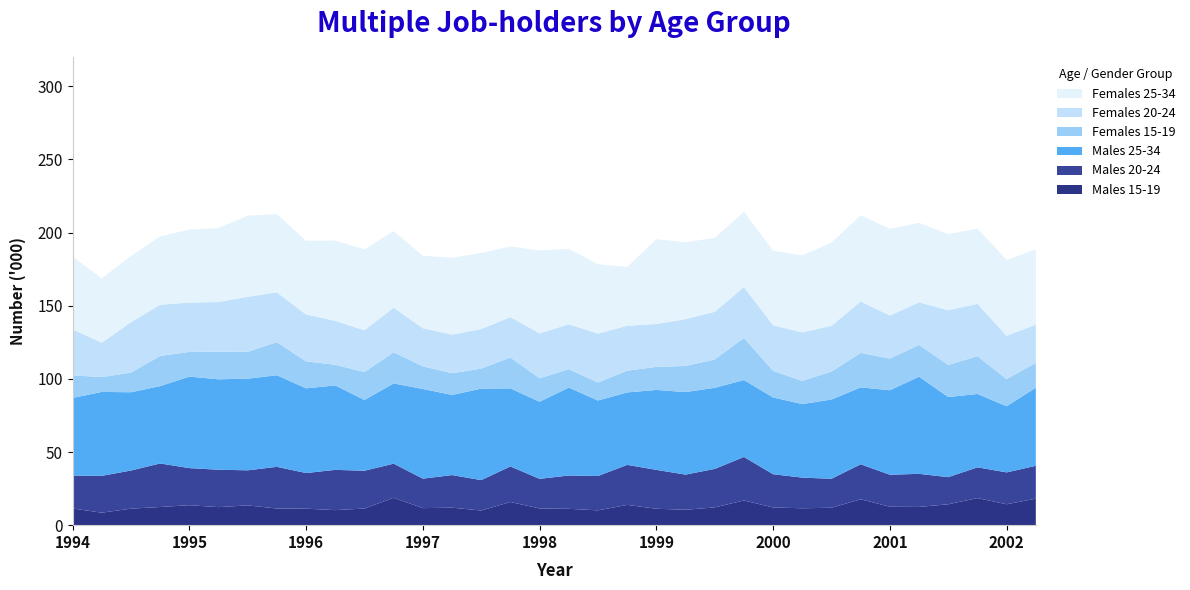

Reading left to right, extract all data points from this chart.

Males 15-19: 11.4	8.5	11.3	12.4	13.6	12.3	13.5	11.4	11.3	10.3	11.4	18.7	11.7	12.0	10.0	15.8	11.4	11.2	10.1	13.9	11.2	10.5	12.2	16.9	12.1	11.5	11.9	17.7	12.6	12.5	14.3	18.5	14.3	18.1
Males 20-24: 22.5	25.2	26.1	29.8	25.4	25.6	24.0	28.5	24.3	27.5	25.8	23.3	20.1	22.3	20.8	24.3	20.2	22.8	23.5	27.4	26.6	24.0	26.3	29.7	22.7	20.9	19.8	23.9	21.9	22.6	18.5	21.0	21.8	22.4
Males 25-34: 53.1	57.4	53.5	52.9	62.5	61.8	62.6	62.6	57.9	57.7	48.4	54.9	61.3	54.8	62.5	53.4	52.7	60.1	51.6	49.5	54.6	56.4	55.4	52.6	52.5	50.3	54.2	52.5	57.8	66.4	54.8	50.1	45.2	53.4
Females 15-19: 15.4	10.1	13.4	20.6	16.9	18.9	18.4	22.6	18.4	14.1	19.1	21.3	15.5	14.9	13.7	21.1	16.0	12.6	12.3	14.9	15.8	17.8	19.4	28.7	18.2	15.8	19.2	23.6	21.6	21.8	21.9	25.8	18.5	16.9
Females 20-24: 31.4	23.5	34.4	35.0	33.7	33.9	37.6	34.0	32.0	30.0	28.6	30.5	26.0	26.4	27.0	27.6	30.7	30.7	33.4	30.7	29.3	32.0	32.6	34.8	31.2	33.1	31.2	35.1	29.4	29.1	37.4	35.8	29.6	26.1
Females 25-34: 49.8	44.0	45.3	46.7	49.9	50.5	55.4	53.5	50.4	54.9	55.2	52.4	49.5	52.5	52.0	48.3	56.7	51.5	47.4	40.2	57.9	52.6	50.5	51.5	50.9	52.7	56.8	58.9	59.2	54.3	52.0	51.4	51.9	51.5